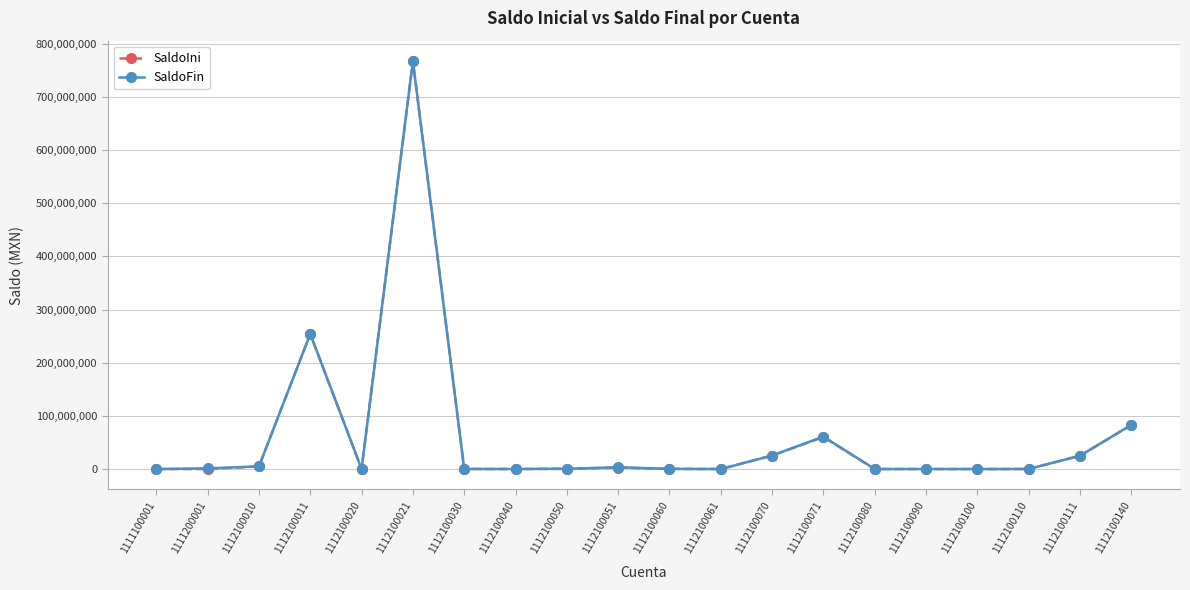

Where does the SaldoFin series first go above 523840?

1111200001